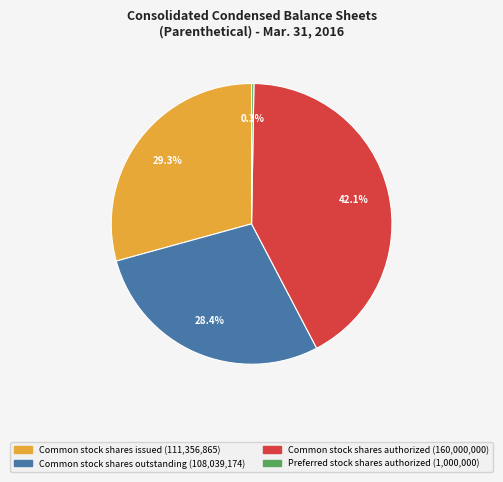

Is the sum of Common stock shares issued and Common stock shares outstanding greater than half?

Yes